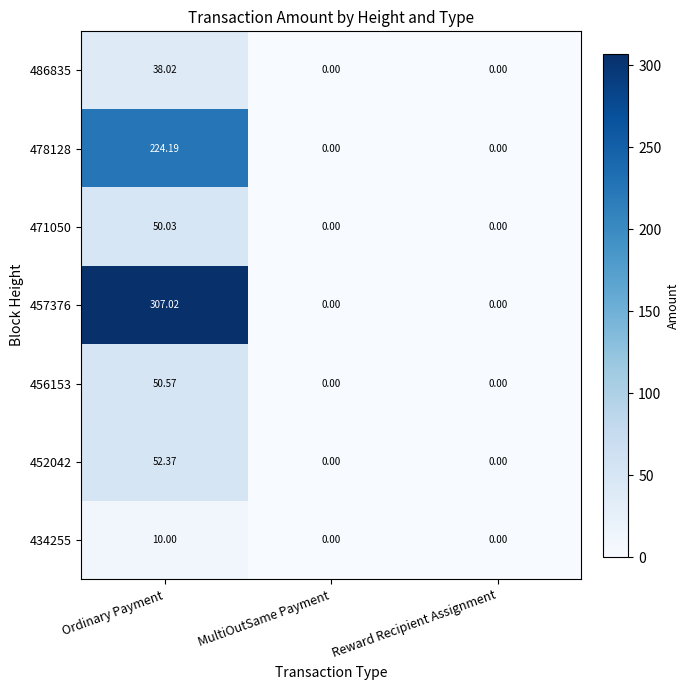

At which category is the sum across all series the highest?

Ordinary Payment